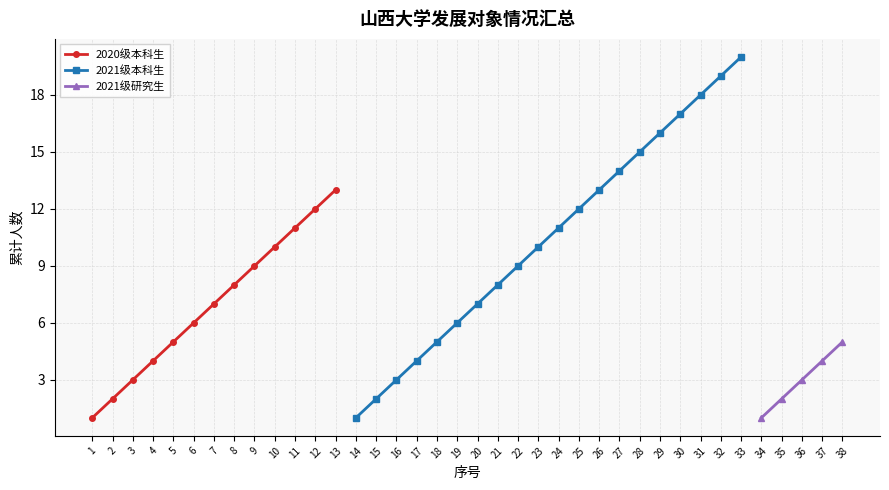

What is the smallest value displayed?

1